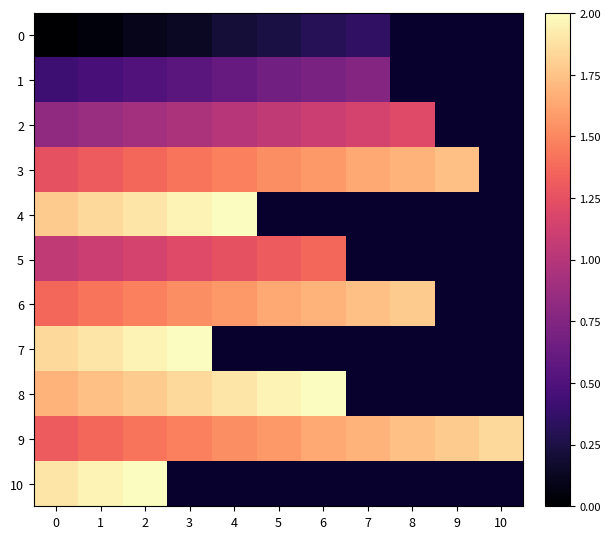

Which series has the largest range (max minus min)?

9